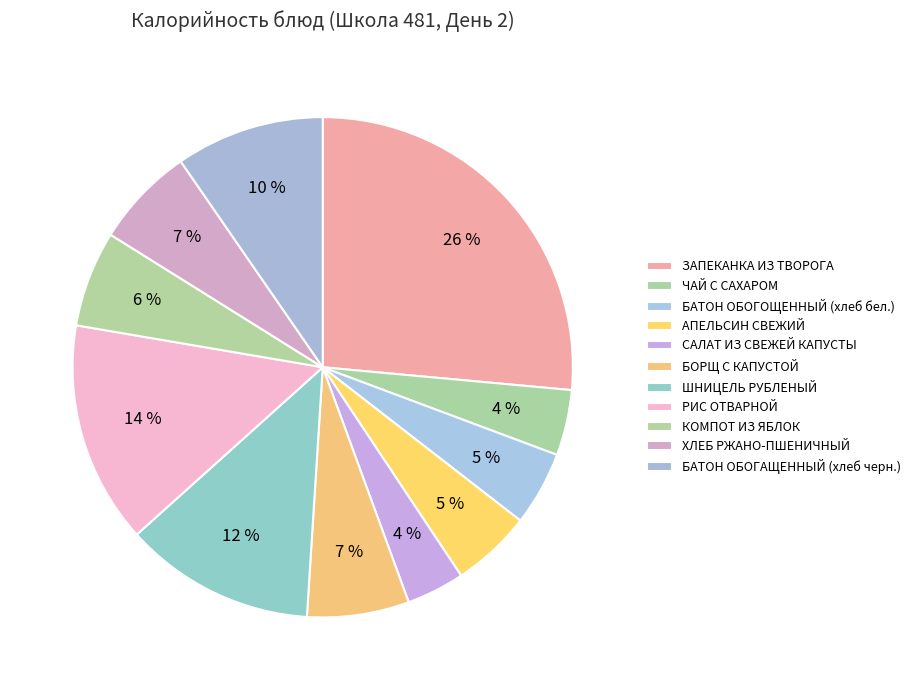

How many segments does this pie chart have?

11